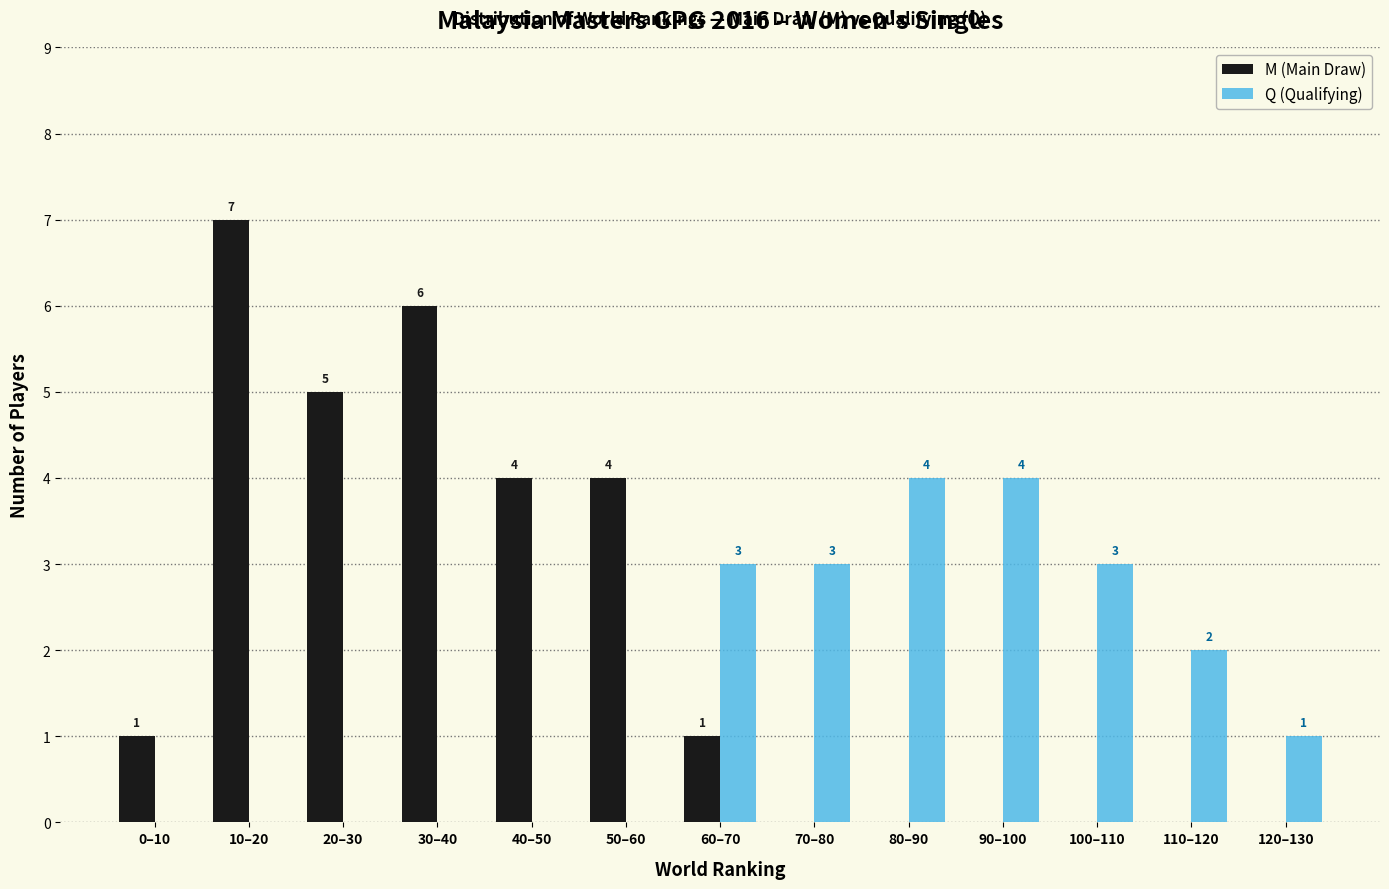

Reading left to right, transcribe all the data shown in this chart.

M (Main Draw): 0–10=1	10–20=7	20–30=5	30–40=6	40–50=4	50–60=4	60–70=1	70–80=0	80–90=0	90–100=0	100–110=0	110–120=0	120–130=0
Q (Qualifying): 0–10=0	10–20=0	20–30=0	30–40=0	40–50=0	50–60=0	60–70=3	70–80=3	80–90=4	90–100=4	100–110=3	110–120=2	120–130=1